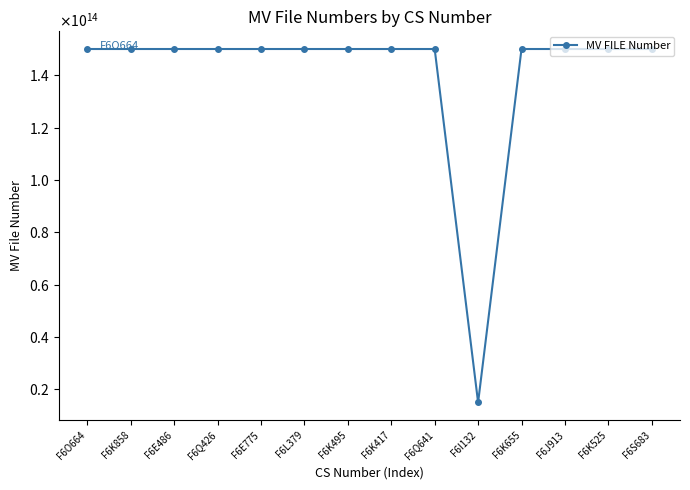

What is the sum of all values?

1966624012174893